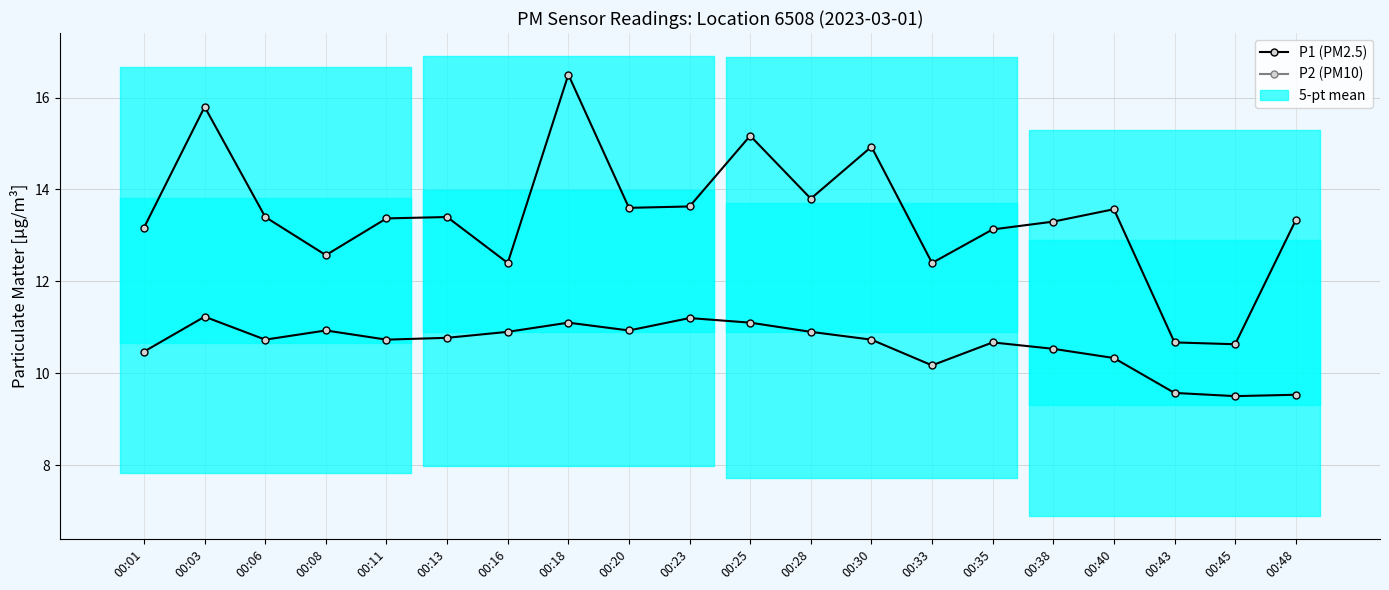

Rank the series at 00:11 from lowest to highest value.

P2, P1